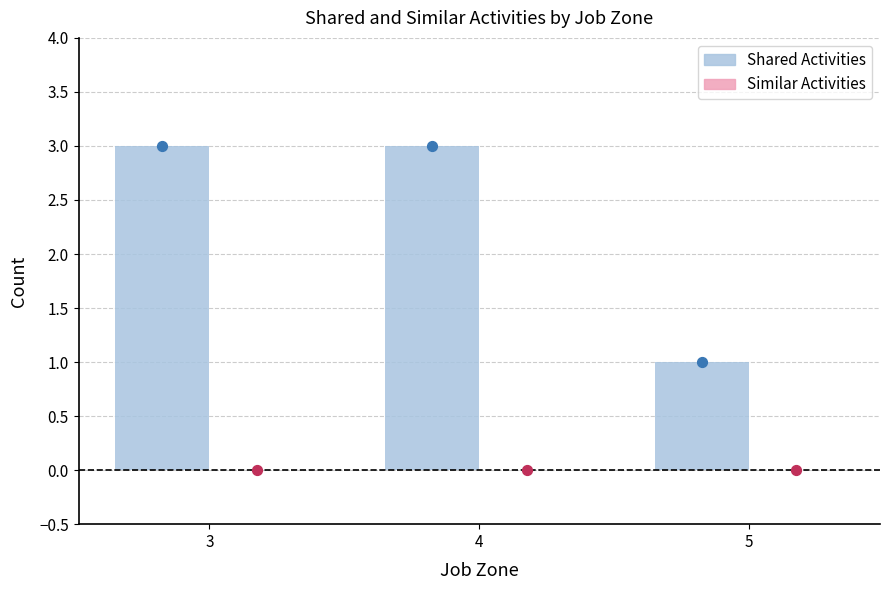

Which series contains the highest Y value?

Shared Activities